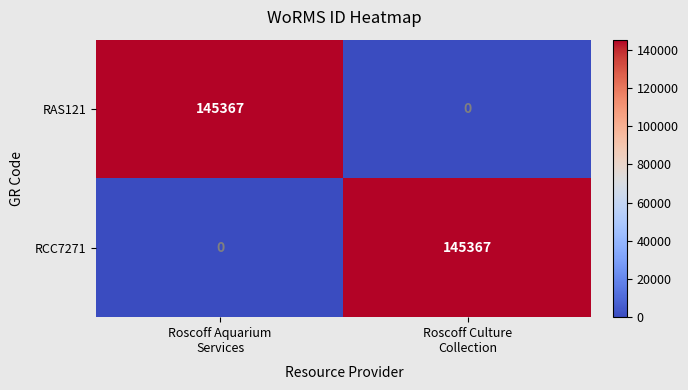

What is the difference between the highest and lowest values at Roscoff Culture
Collection?

145367